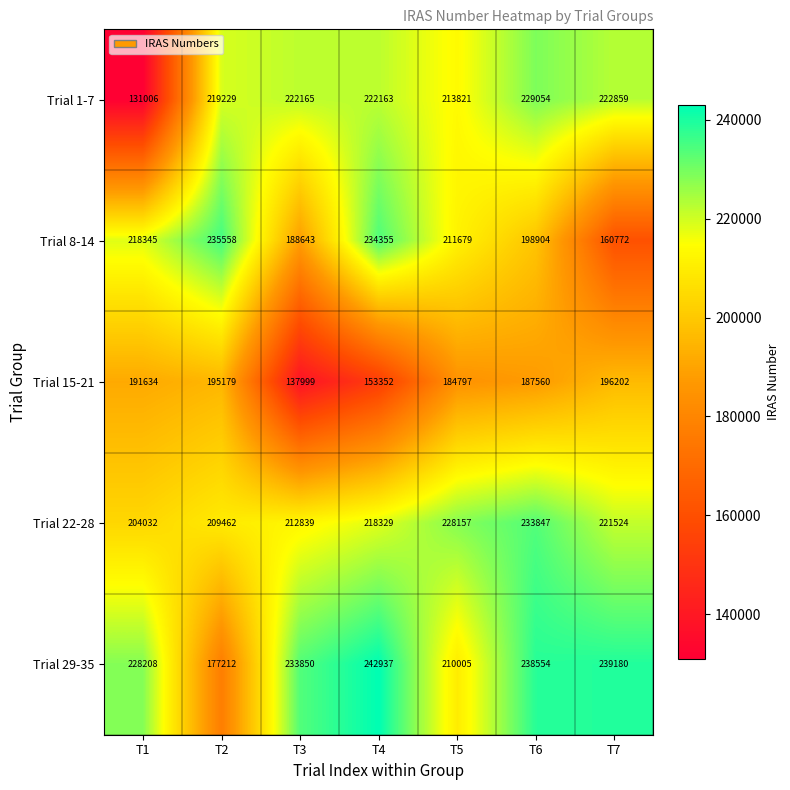

What is the difference between the maximum and minimum values in the Trial 29-35 series?

65725